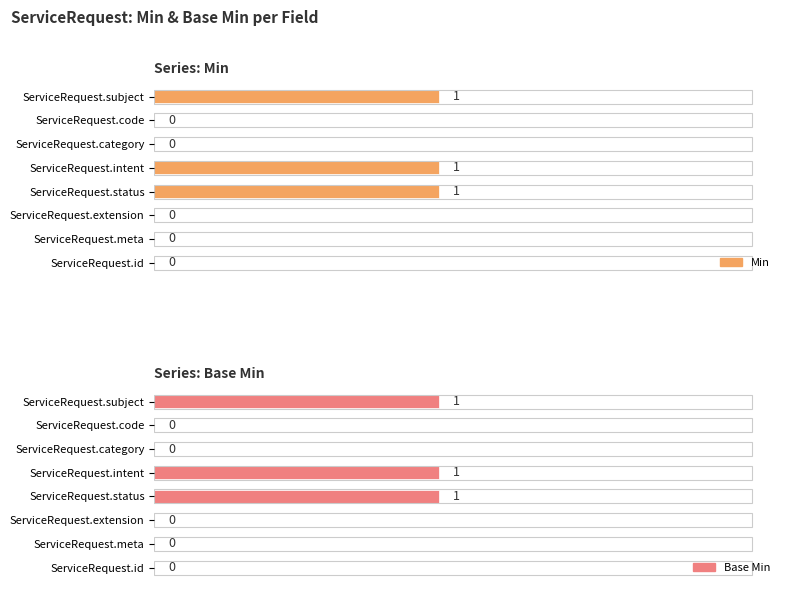

The Base Min series shows 1 at 3. True or false?

True